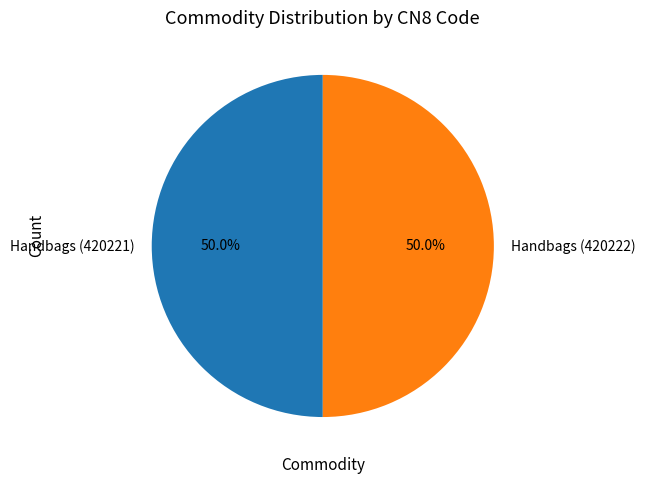

Combined, what portion of the pie is Handbags (420222) and Handbags (420221)?

100.0%